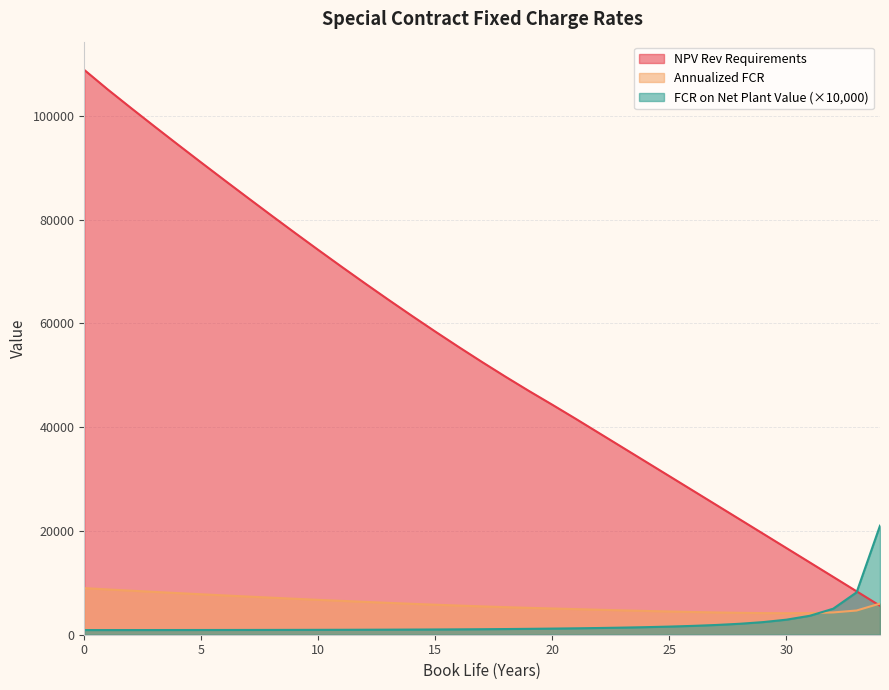

What is the approximate value of NPV Rev Requirements at 32?

11145.5